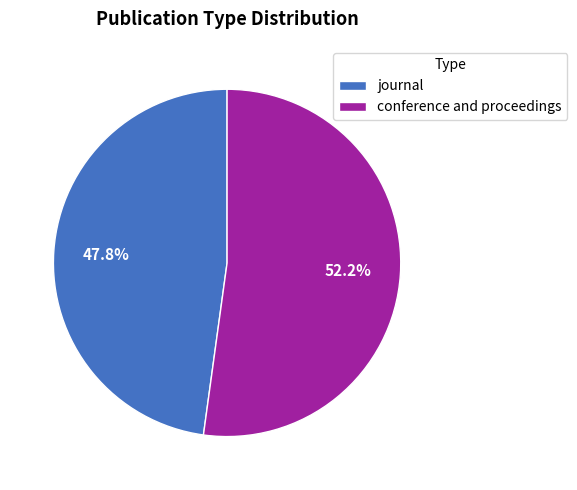

To the nearest percent, what portion does conference and proceedings represent?

52%